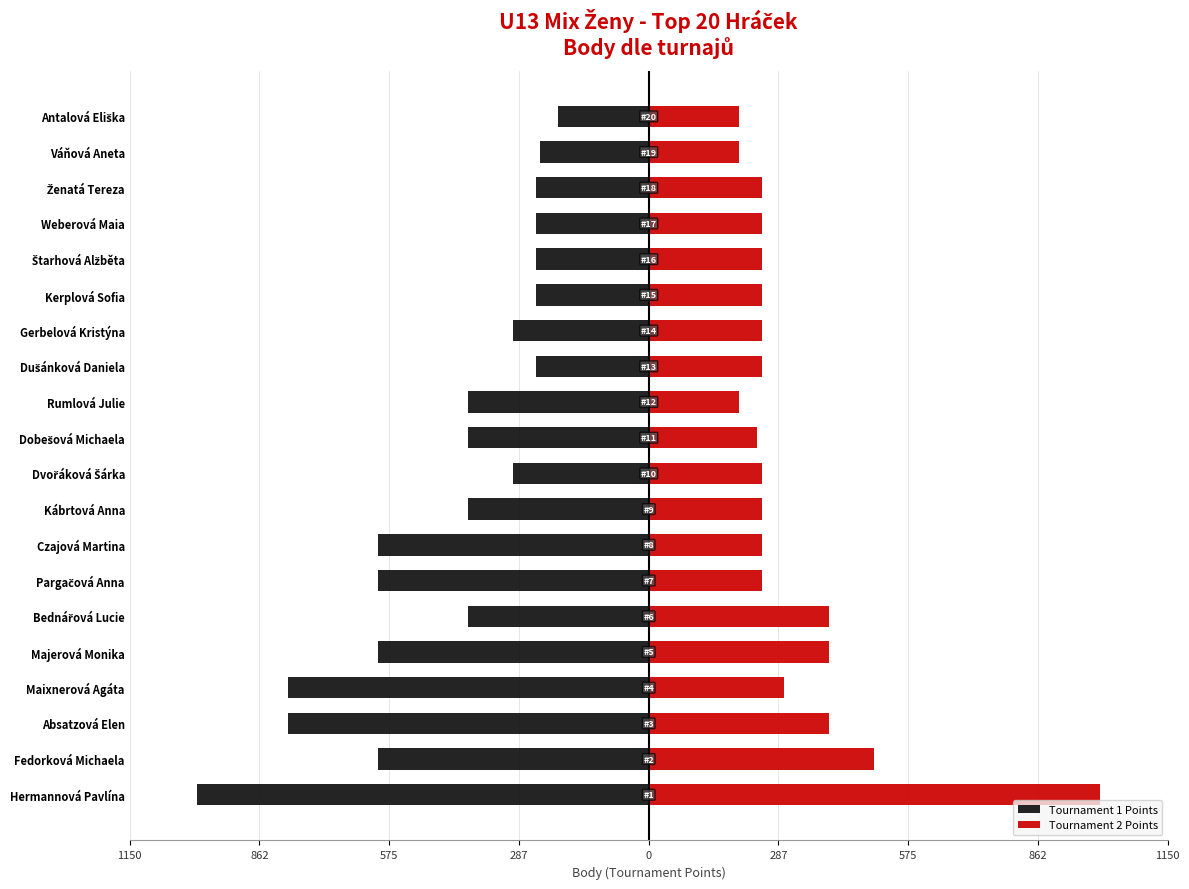

Are the bars grouped side by side (vs. stacked)?

Yes